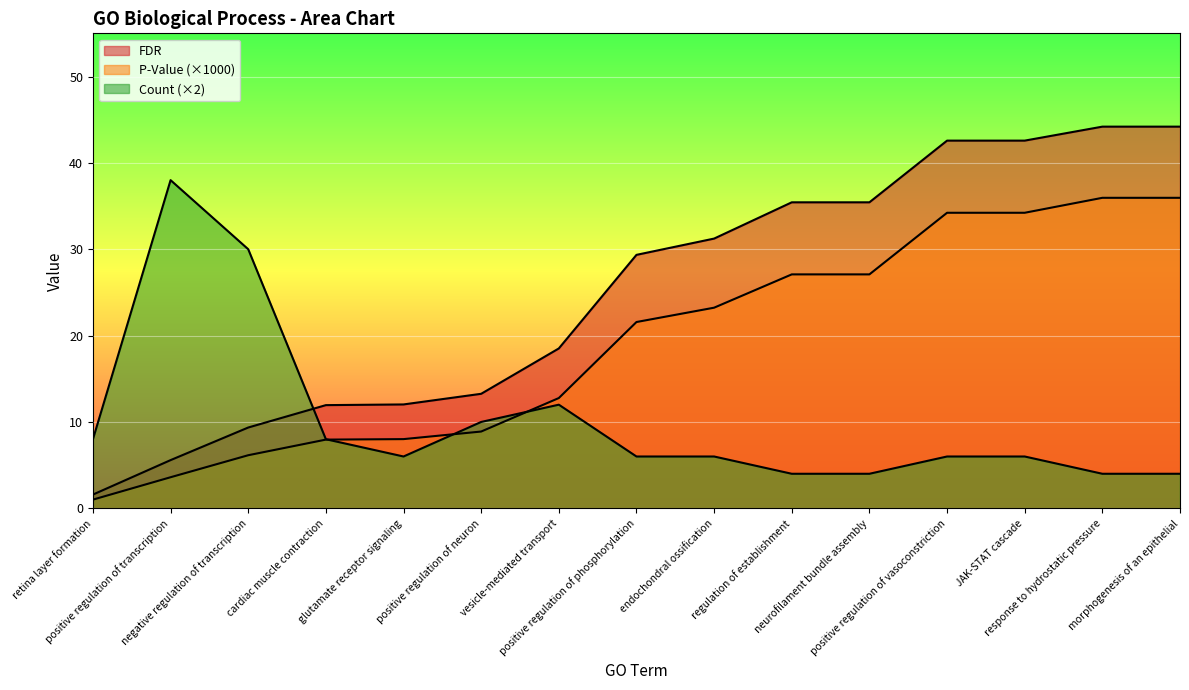

What is the label of the 11th point from the right?

glutamate receptor signaling